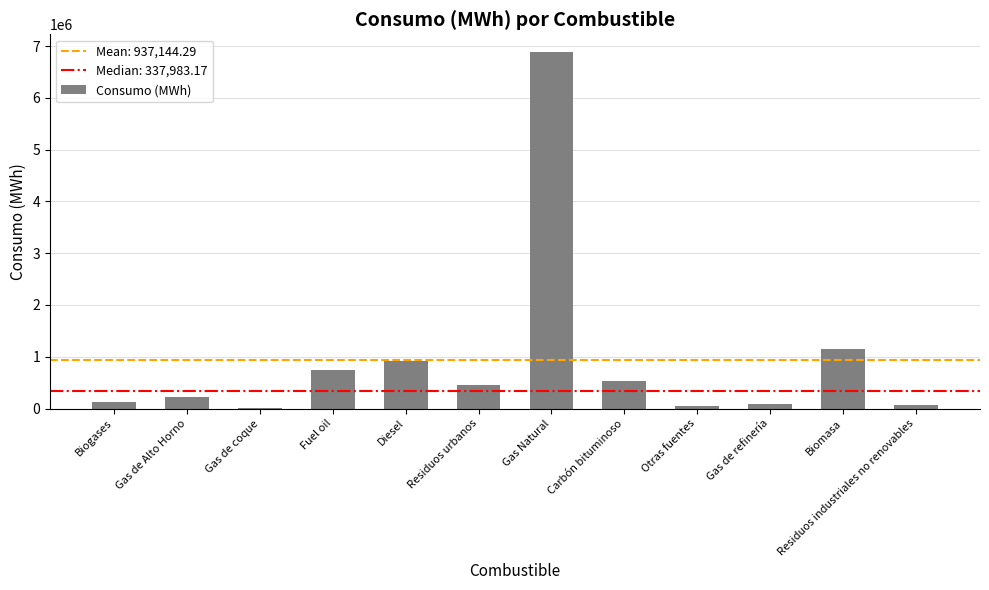

Is it true that the value at Gas Natural is 3991467.6?

False